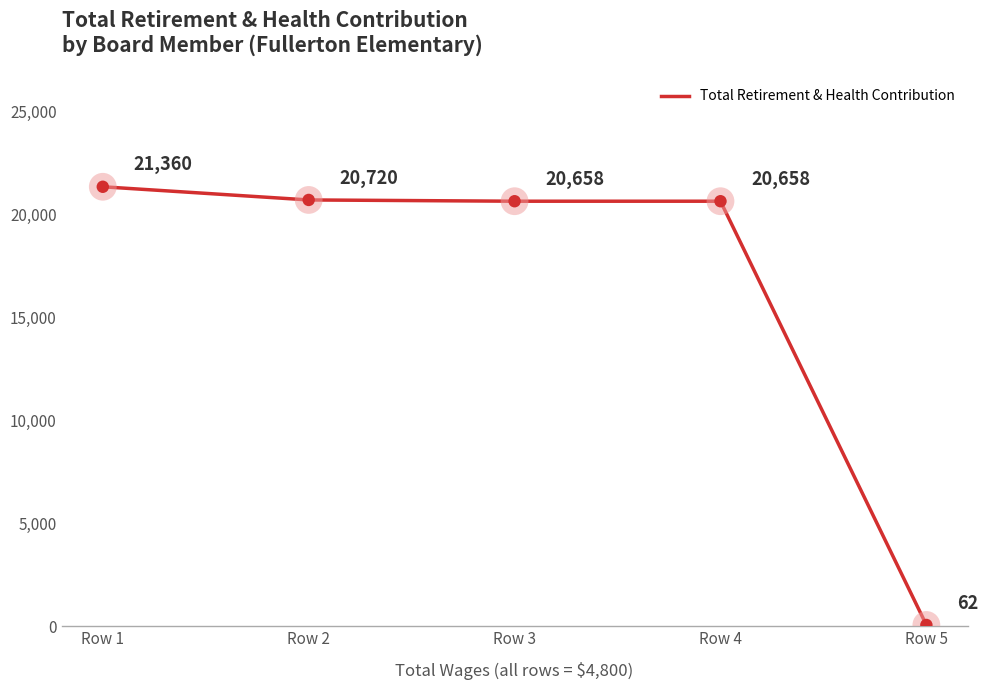

Which has a higher value, Row 2 or Row 1?

Row 1